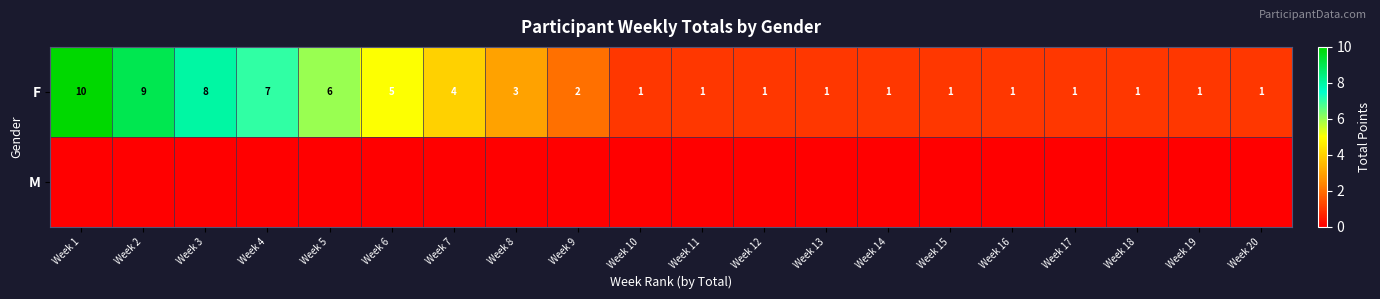

What is the spread (max minus min) of values at Week 14?

1